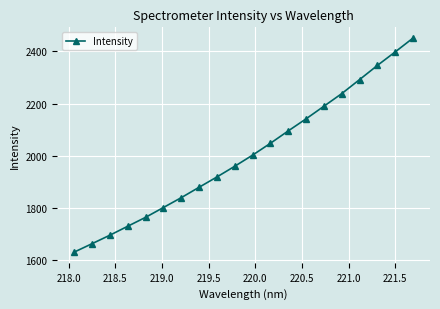

Reading left to right, list all the values displayed in this chart.

1631.8	1664.0	1696.5	1730.8	1764.9	1802.5	1840.2	1880.0	1919.5	1960.5	2003.1	2048.4	2095.9	2142.1	2190.3	2238.6	2292.3	2346.5	2398.3	2451.3